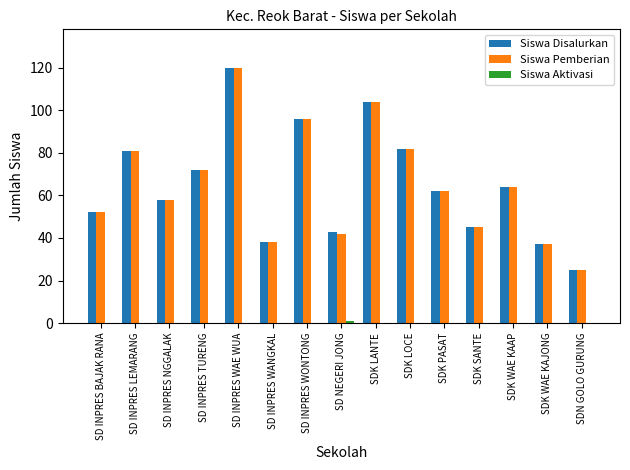

At which category is the sum across all series the highest?

SD INPRES WAE WUA